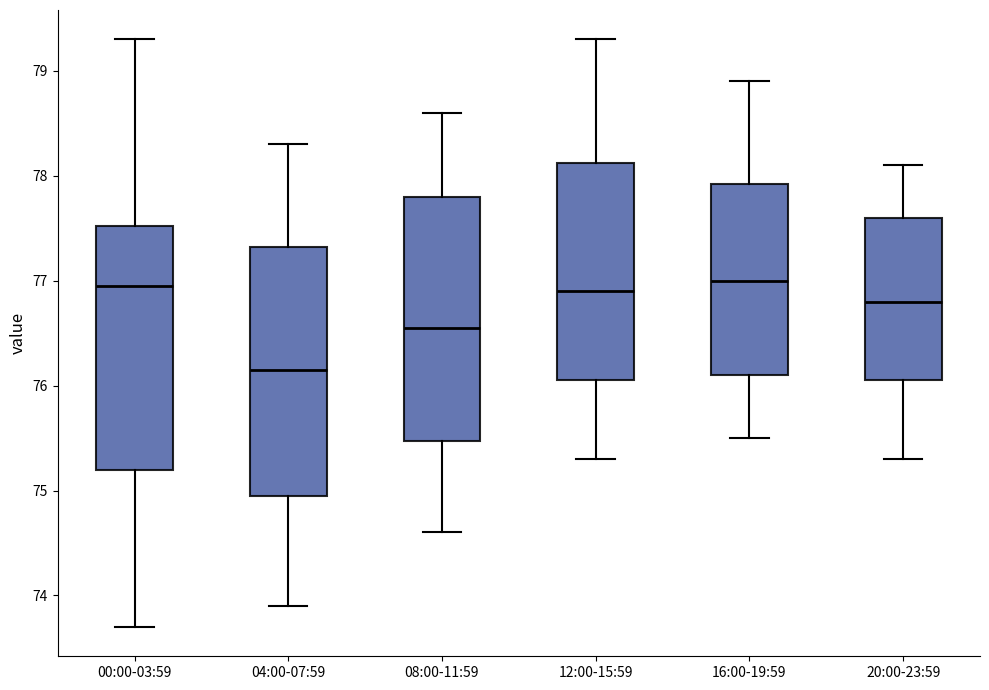

Reading left to right, read every box against the y-axis: the position of its median line, the range the box covers, and the ends of its whiskers. The values are not printed on the chart, so give them approximately, as read against the axis.

00:00-03:59: median 77.0, box 75.2 to 77.5, whiskers 73.7 to 79.3
04:00-07:59: median 76.2, box 75.0 to 77.3, whiskers 73.9 to 78.3
08:00-11:59: median 76.6, box 75.5 to 77.8, whiskers 74.6 to 78.6
12:00-15:59: median 76.9, box 76.1 to 78.1, whiskers 75.3 to 79.3
16:00-19:59: median 77.0, box 76.1 to 77.9, whiskers 75.5 to 78.9
20:00-23:59: median 76.8, box 76.1 to 77.6, whiskers 75.3 to 78.1